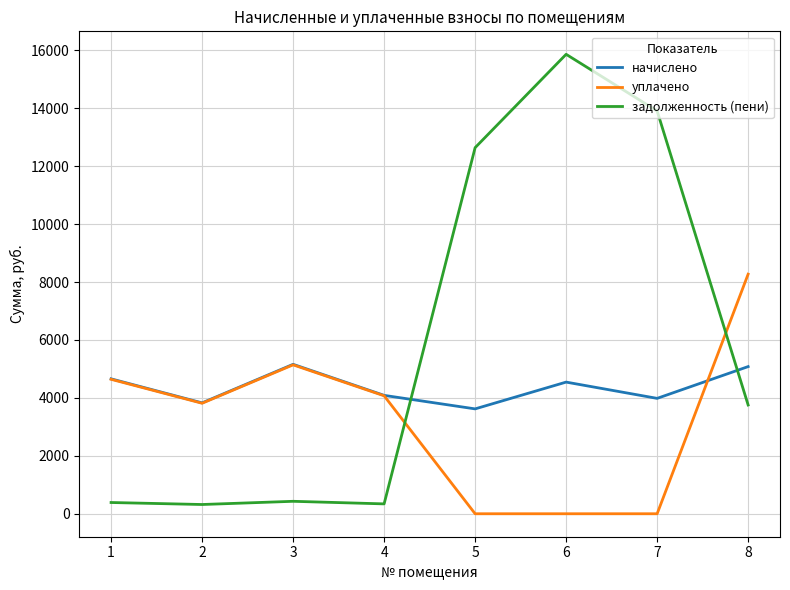

True or false: начислено has a value of 1390.3 at 3.

False